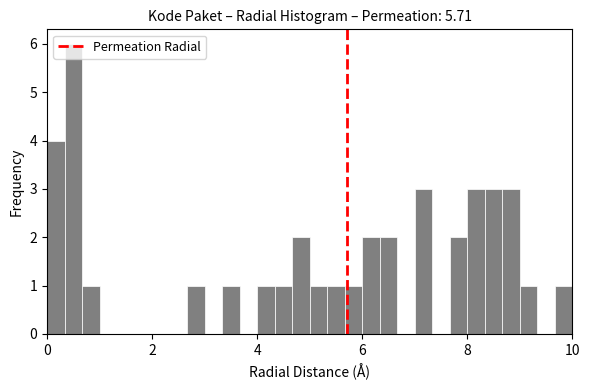

Read against the x-axis, roughly where is the centre of the tallest bar?

0.6